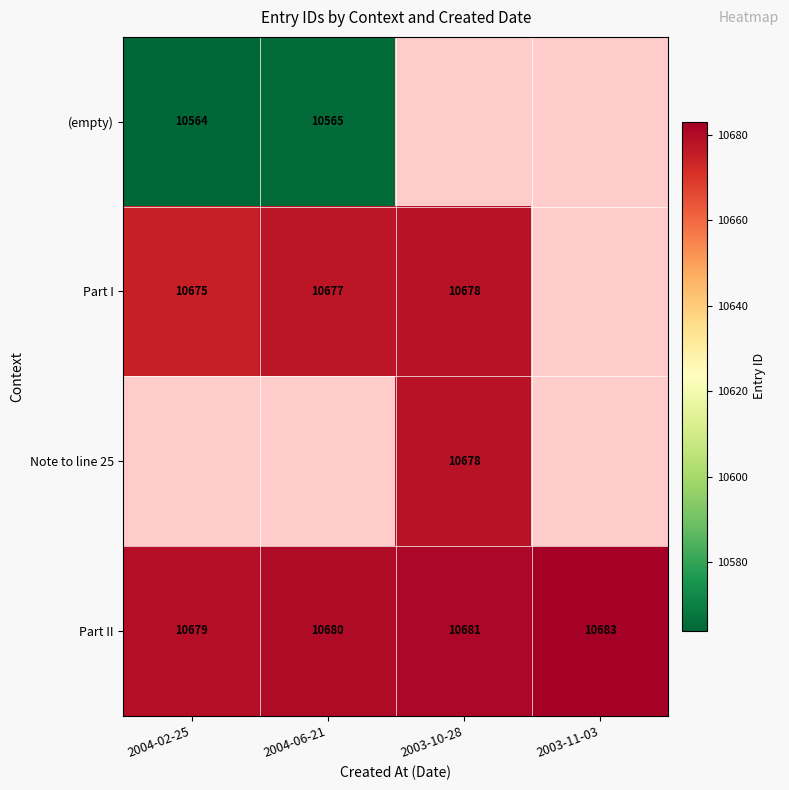

Rank the categories by Part II value from highest to lowest.

2003-11-03, 2003-10-28, 2004-06-21, 2004-02-25